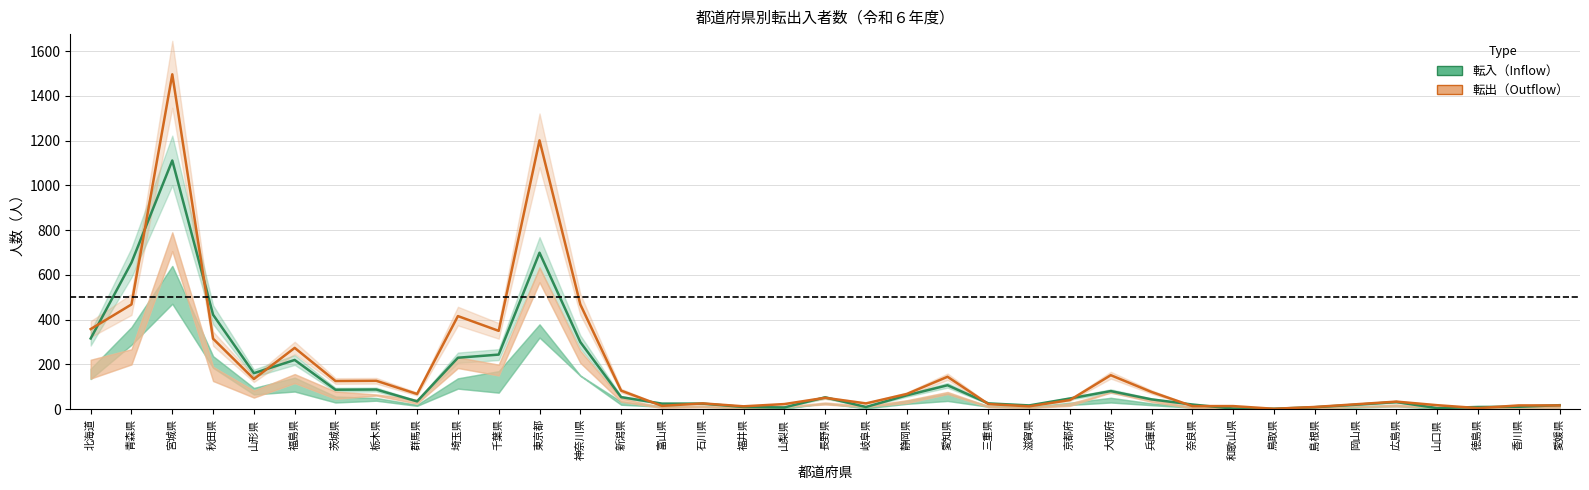

List the series in order of their peak value, lowest first.

転入男, 転出男